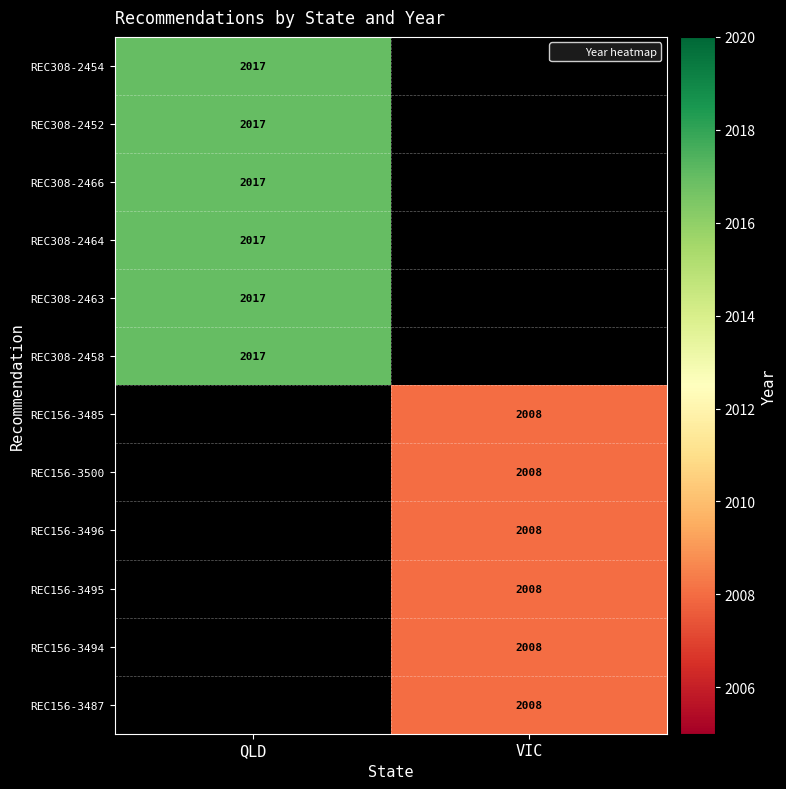

At how many categories does at least one series exceed 2011?

1